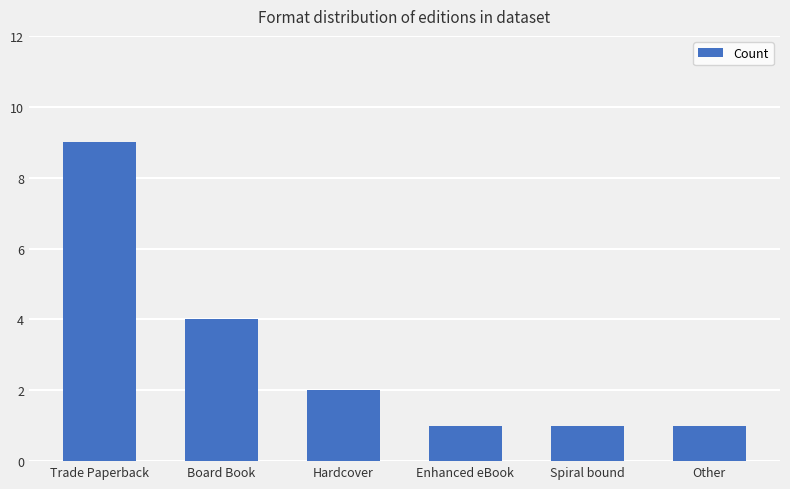

At which label does the data first exceed 2?

Trade Paperback